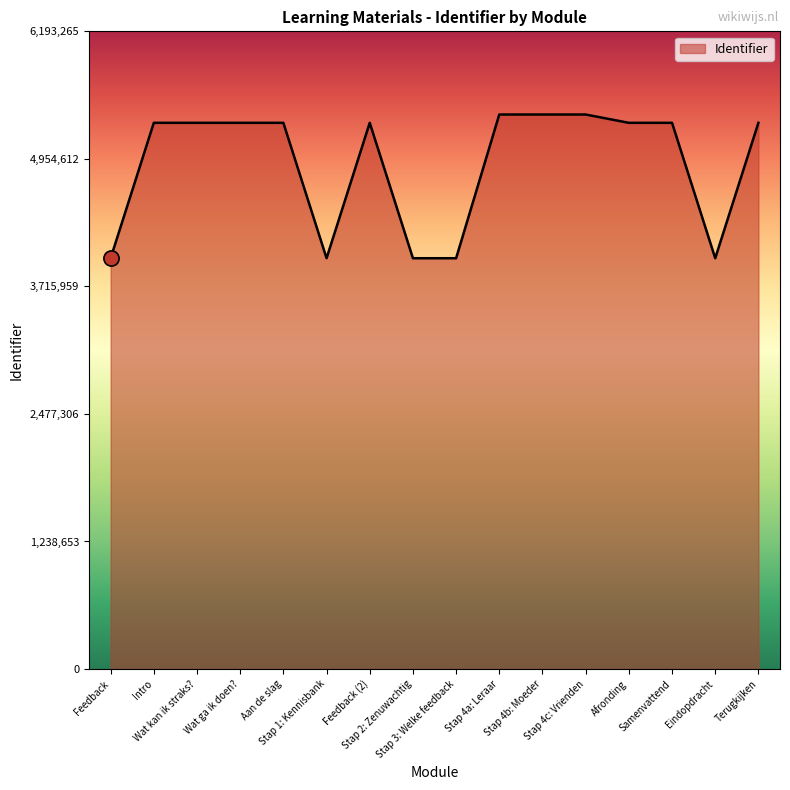

Which has a higher value, Feedback (2) or Stap 4a: Leraar?

Stap 4a: Leraar